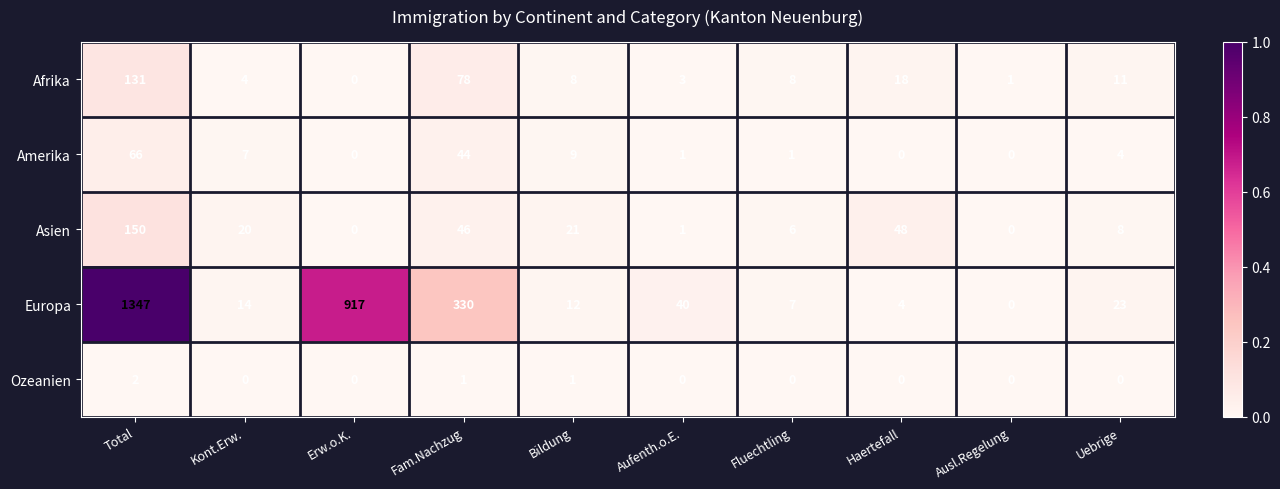

What is the sum of the Europa values at Erw.o.K. and Uebrige?

940